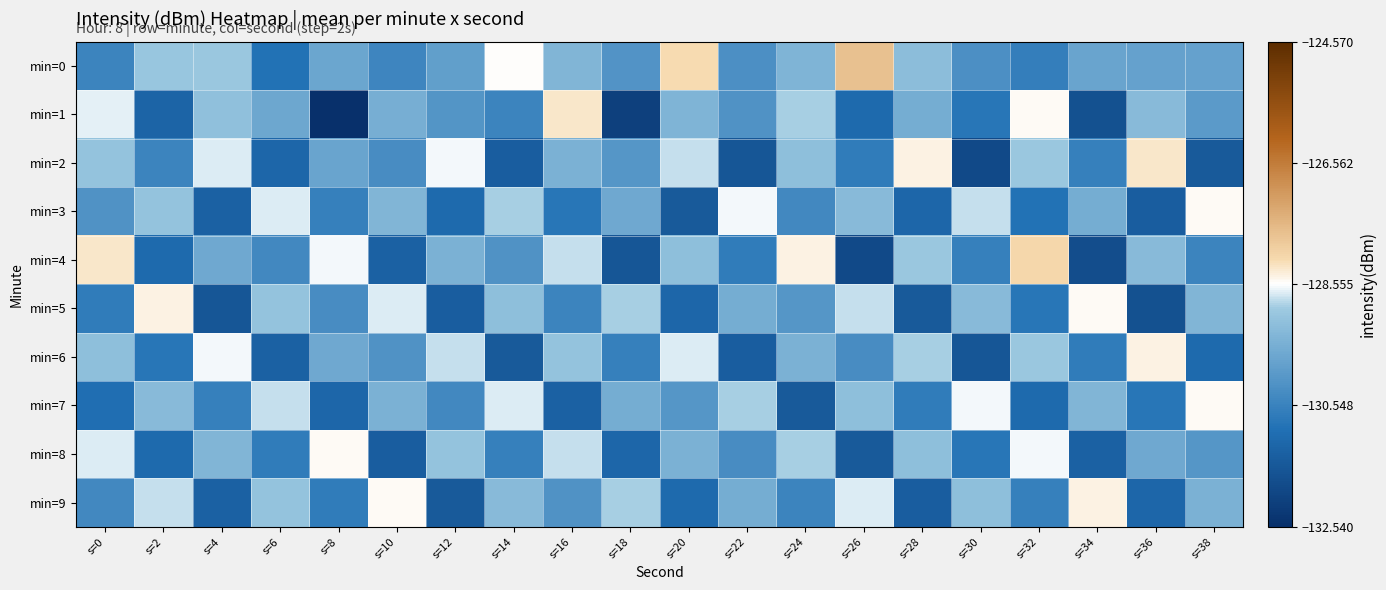

Which series has the widest spread of values?

min=1